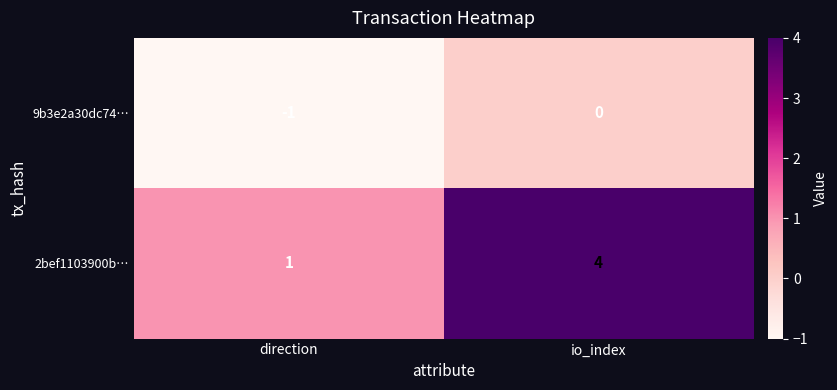

At io_index, list the series in order from largest to smallest.

2bef1103900b…, 9b3e2a30dc74…